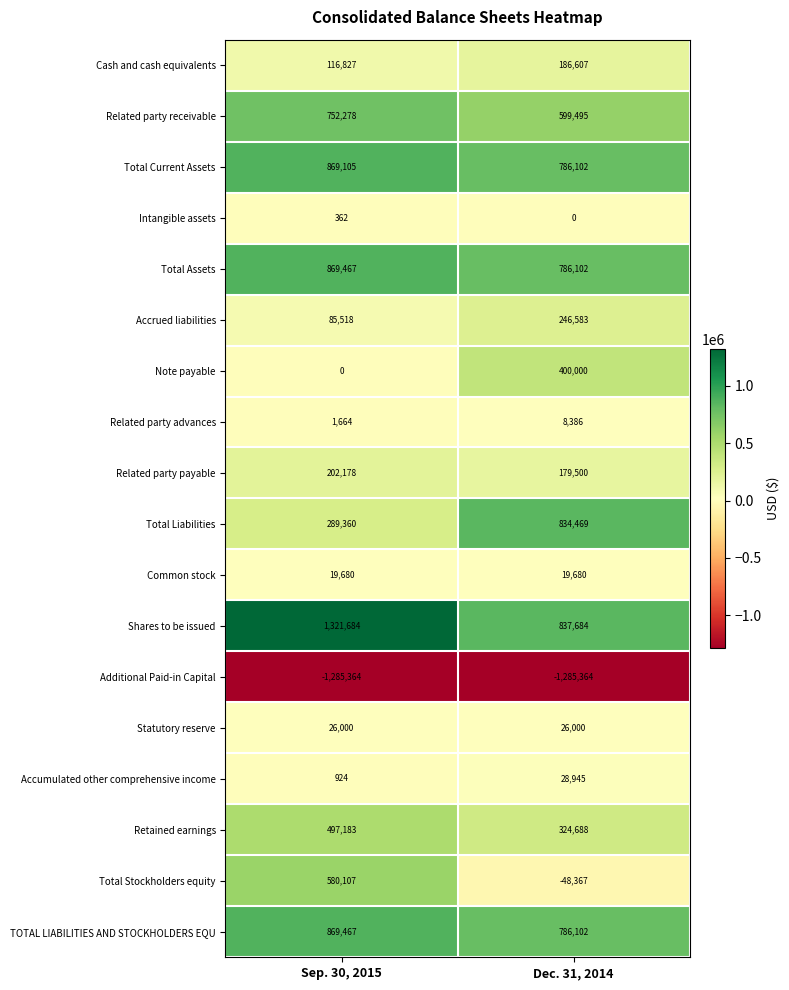

Is it true that Intangible assets equals 0 at Dec. 31, 2014?

True